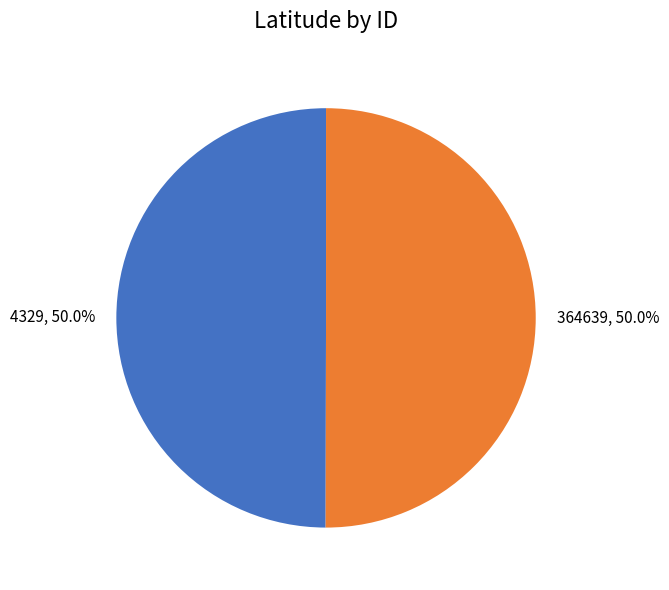

What percentage is the 364639 slice, to the nearest percent?

50%